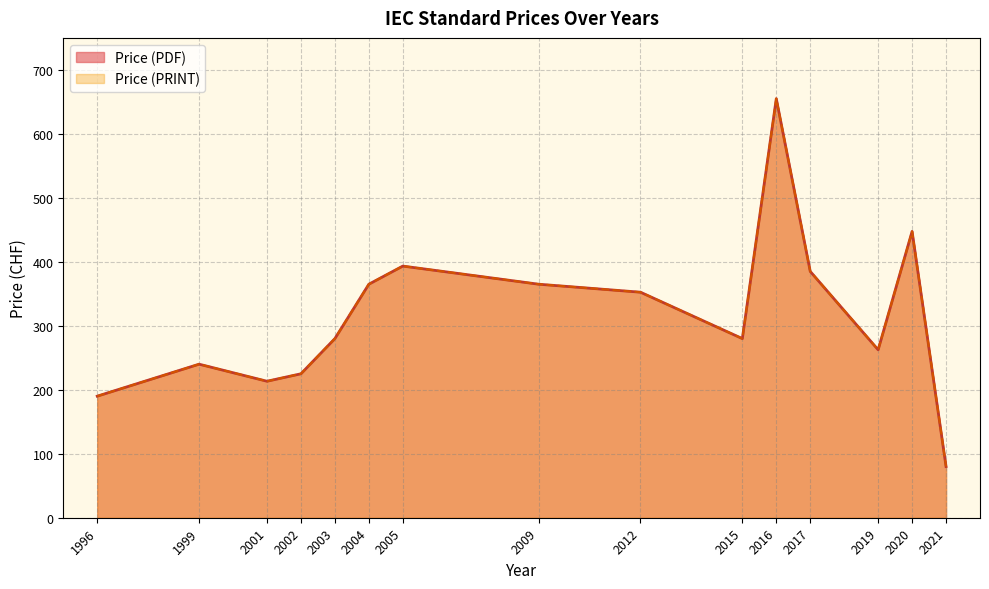

At how many categories does at least one series exceed 624?

1